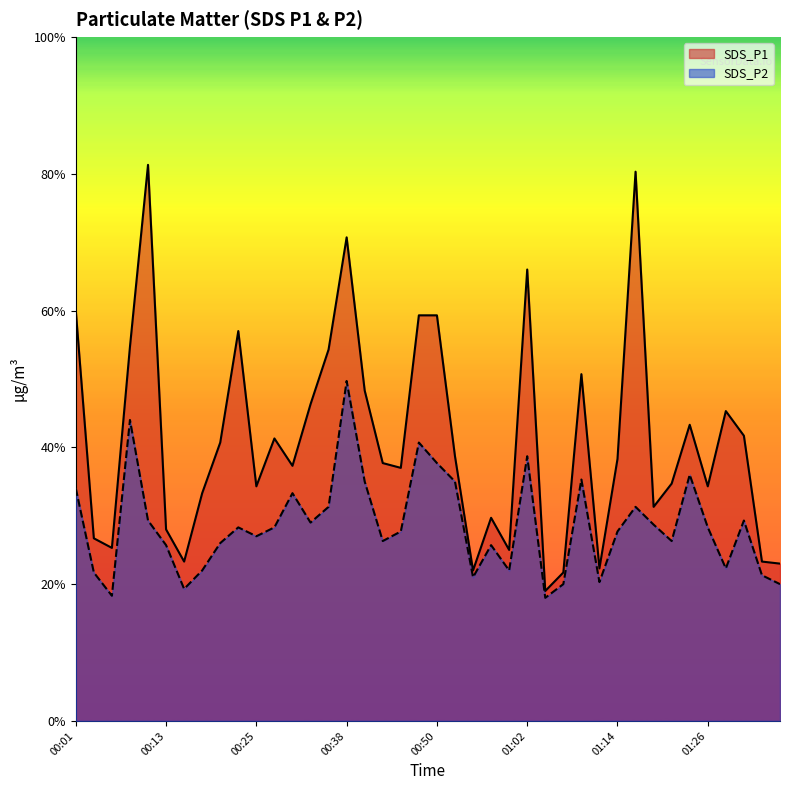

List the series in order of their peak value, highest first.

SDS_P1, SDS_P2